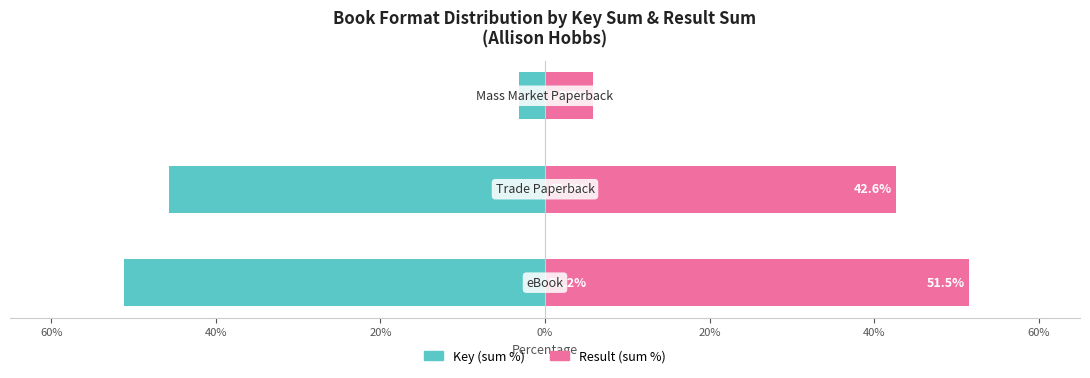

How many data points in Key (sum %) are less than -45?

2